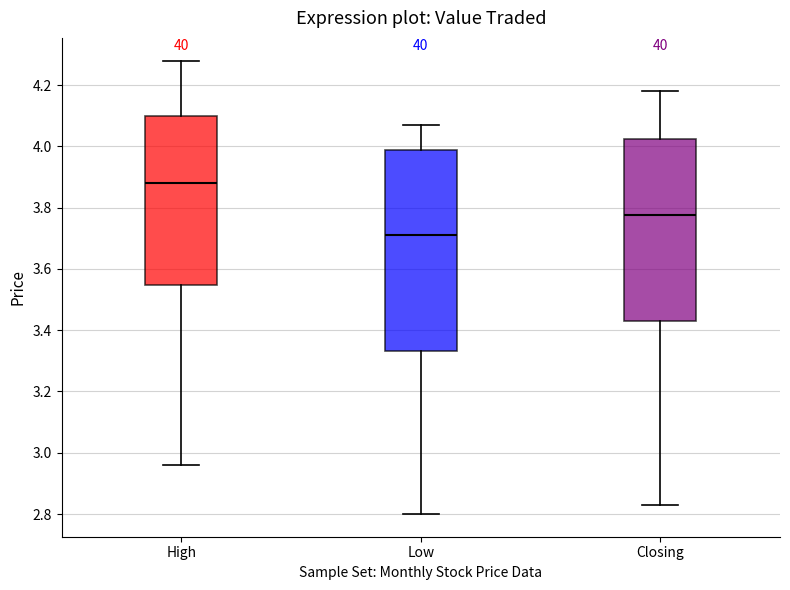

Which box's median line is the lowest?

Low